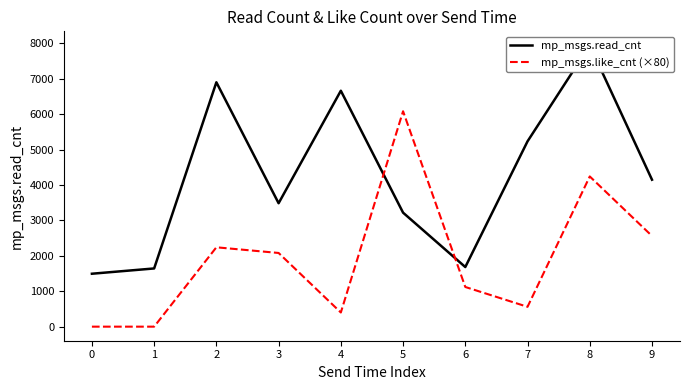

At 5, list the series in order from smallest to largest.

mp_msgs.read_cnt, mp_msgs.like_cnt (×80)